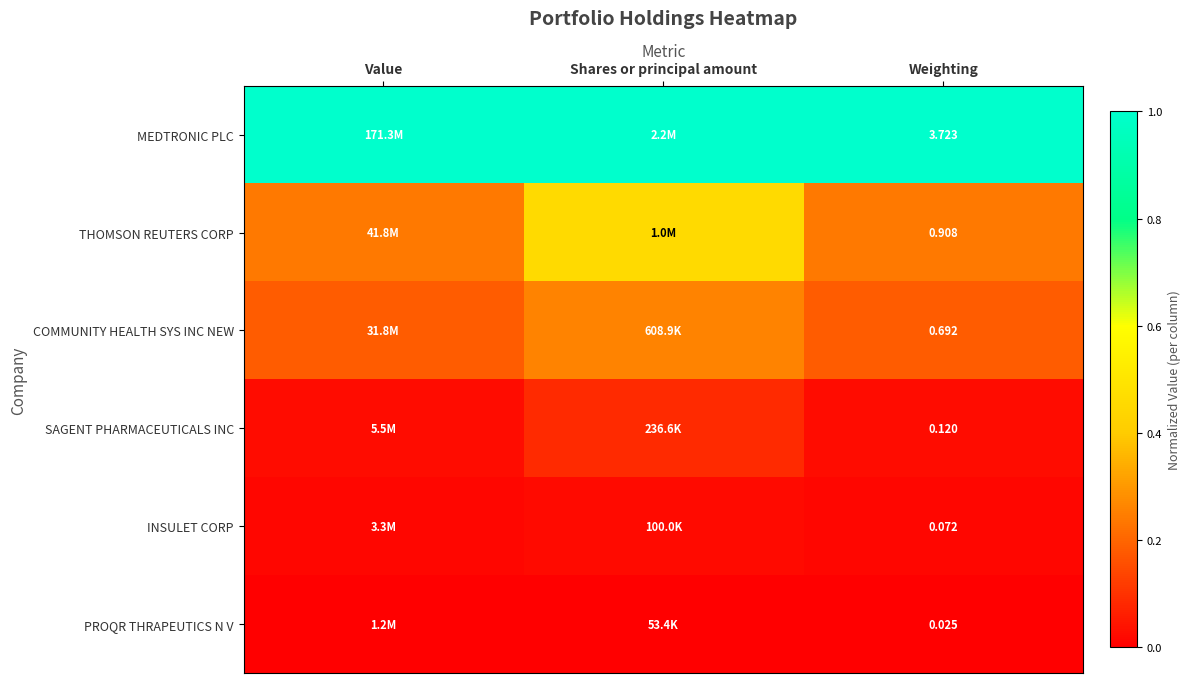

Rank the series at Weighting from highest to lowest value.

MEDTRONIC PLC, THOMSON REUTERS CORP, COMMUNITY HEALTH SYS INC NEW, SAGENT PHARMACEUTICALS INC, INSULET CORP, PROQR THRAPEUTICS N V